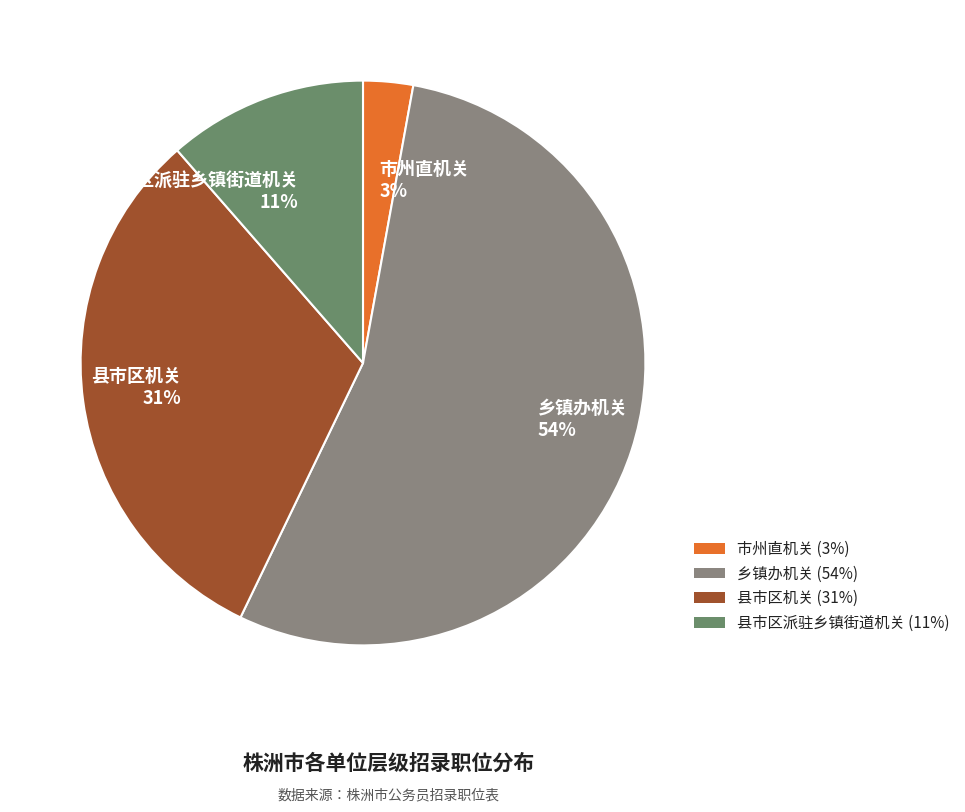

To the nearest percent, what portion does 县市区派驻乡镇街道机关 represent?

11%